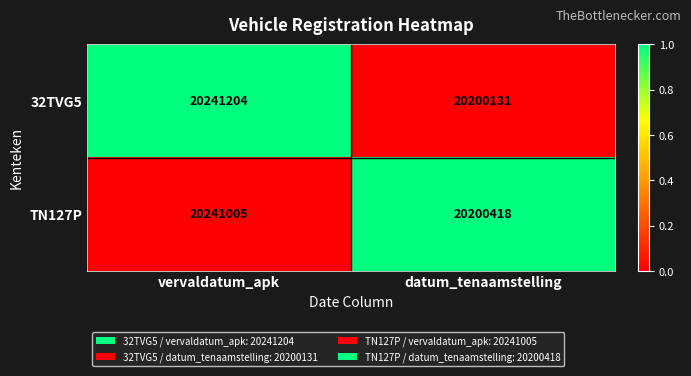

Which series changed the most between vervaldatum_apk and datum_tenaamstelling?

32TVG5